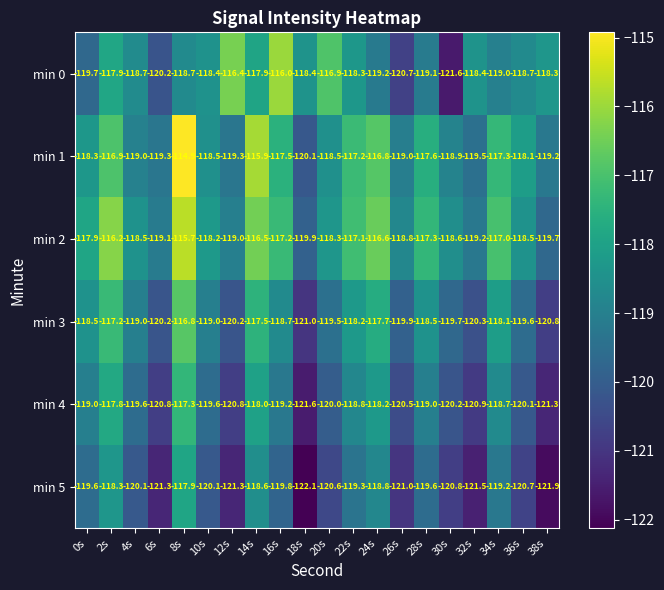

Where does the min 0 series first go above -118?

2s